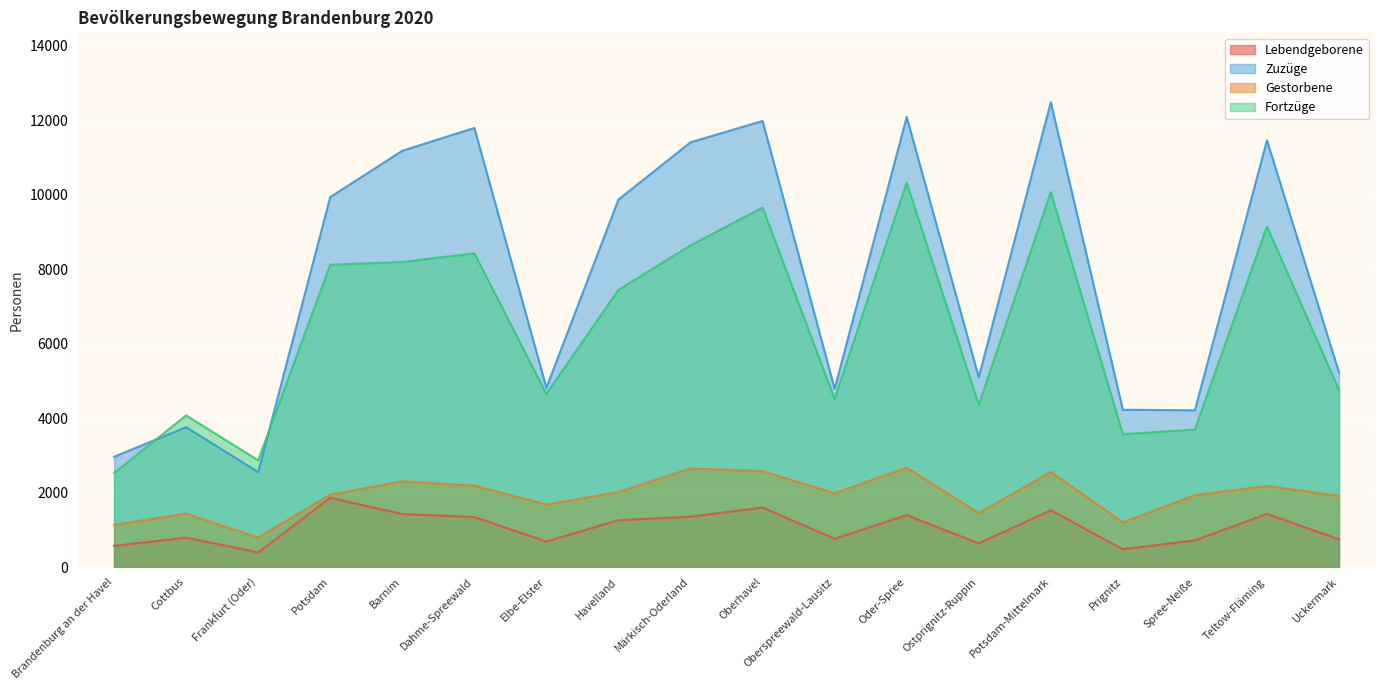

Reading left to right, transcribe all the data shown in this chart.

Lebendgeborene: 571	793	394	1862	1425	1345	689	1259	1355	1600	763	1396	639	1528	481	720	1429	749
Zuzüge: 2963	3759	2553	9935	11179	11792	4816	9869	11406	11979	4790	12087	5100	12485	4225	4212	11460	5226
Gestorbene: 1137	1438	796	1948	2304	2189	1682	2017	2650	2578	1983	2673	1451	2558	1201	1935	2180	1913
Fortzüge: 2527	4074	2868	8118	8194	8423	4651	7445	8639	9652	4514	10324	4359	10068	3568	3695	9148	4757